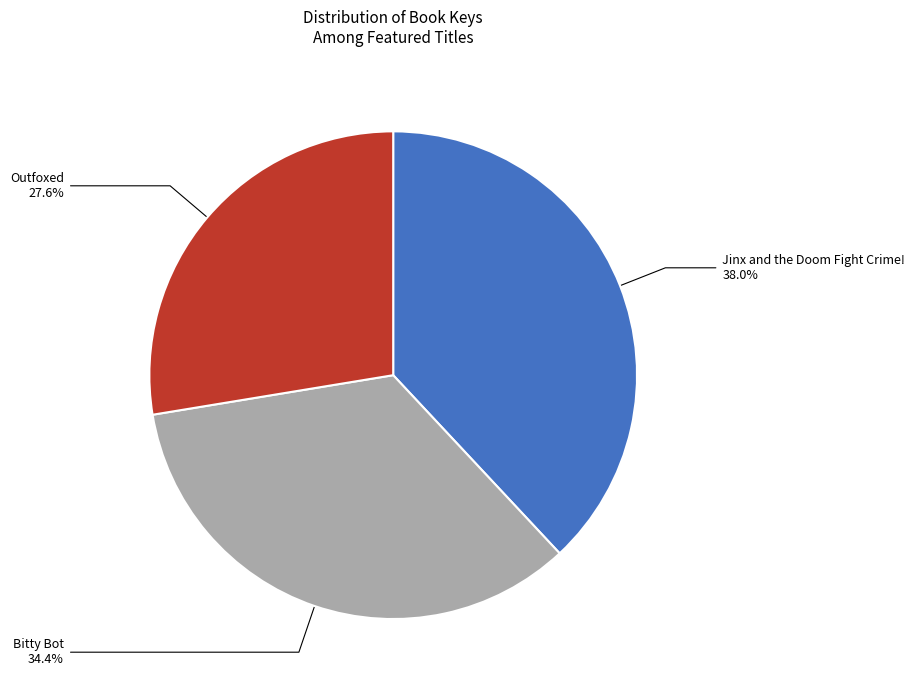

To the nearest percent, what is the combined percentage of Jinx and the Doom Fight Crime! and Outfoxed?

66%